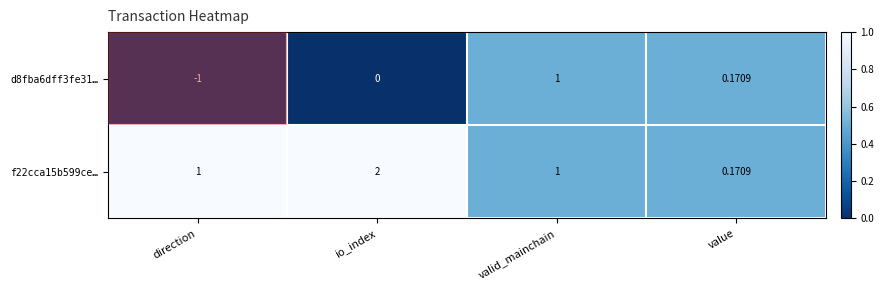

At which category does the chart reach its minimum across all series?

direction